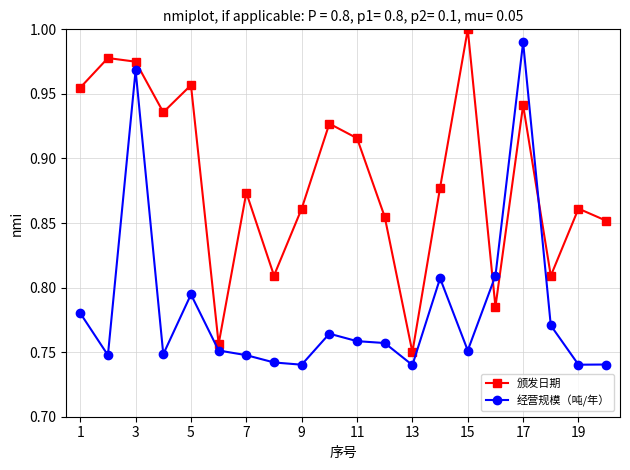

After their last crossing, which series has the higher values: 经营规模（吨/年） or 颁发日期?

颁发日期